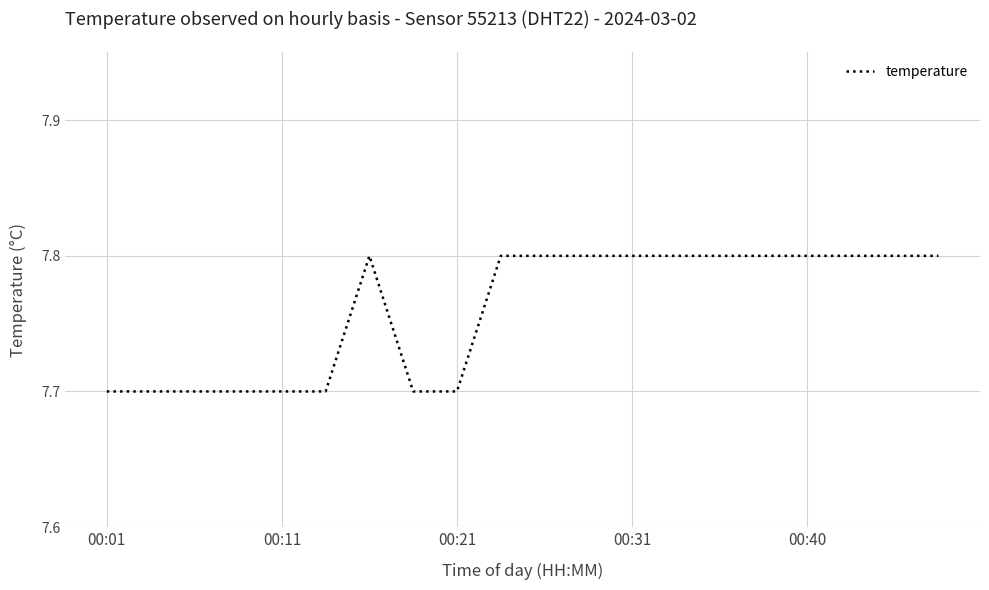

What is the average value?

7.8